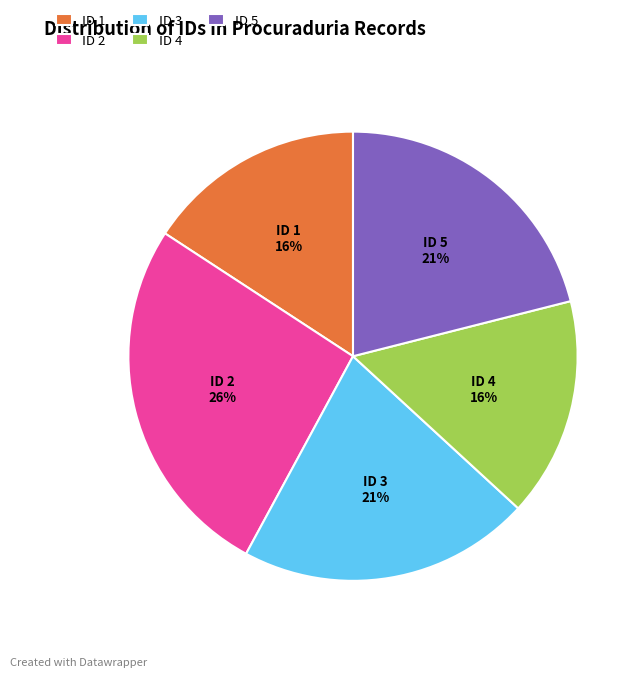

The ID 2 slice represents 26% of the pie. True or false?

True